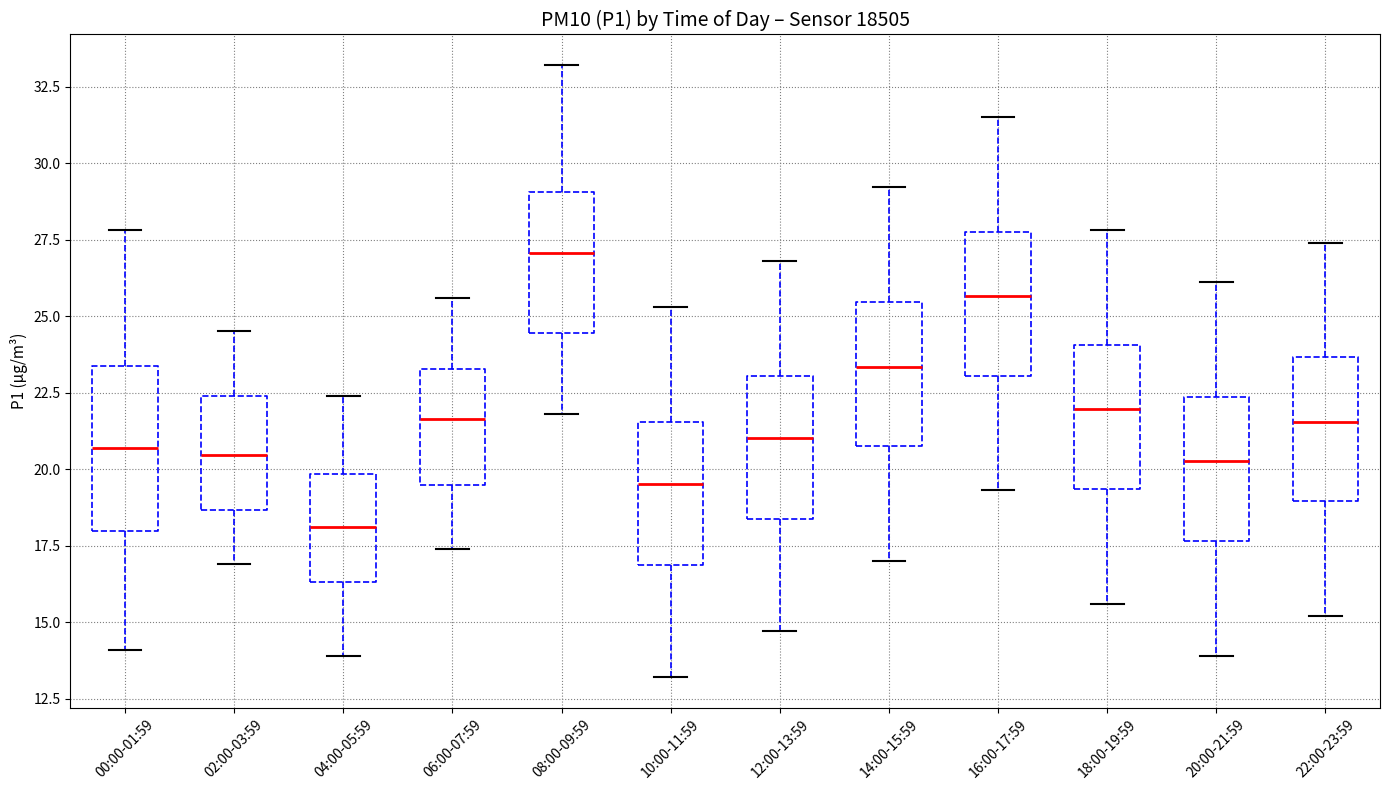

Which box has the lowest median line?

04:00-05:59